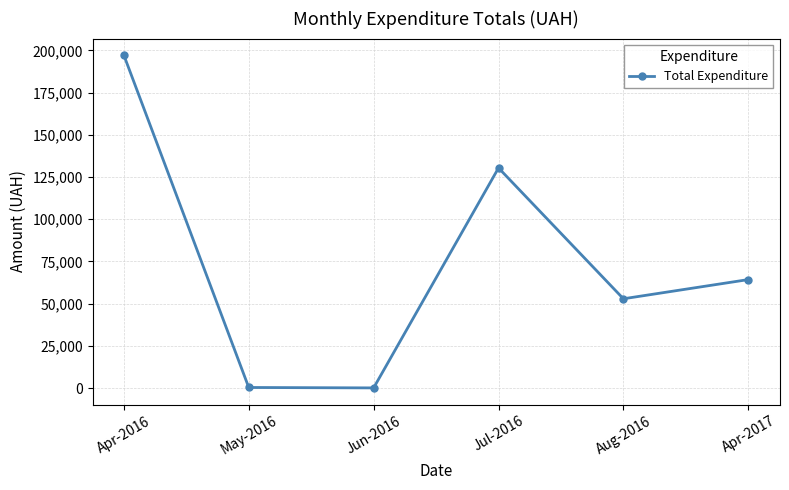

What is the change in value from Jun-2016 to Apr-2017?

+64117.0